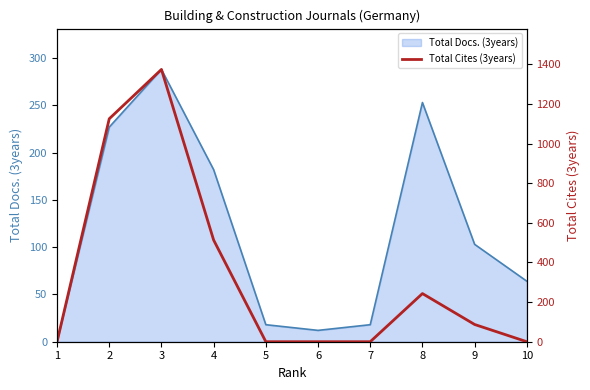

Reading left to right, extract all data points from this chart.

0	1125	1374	513	0	0	0	243	87	0